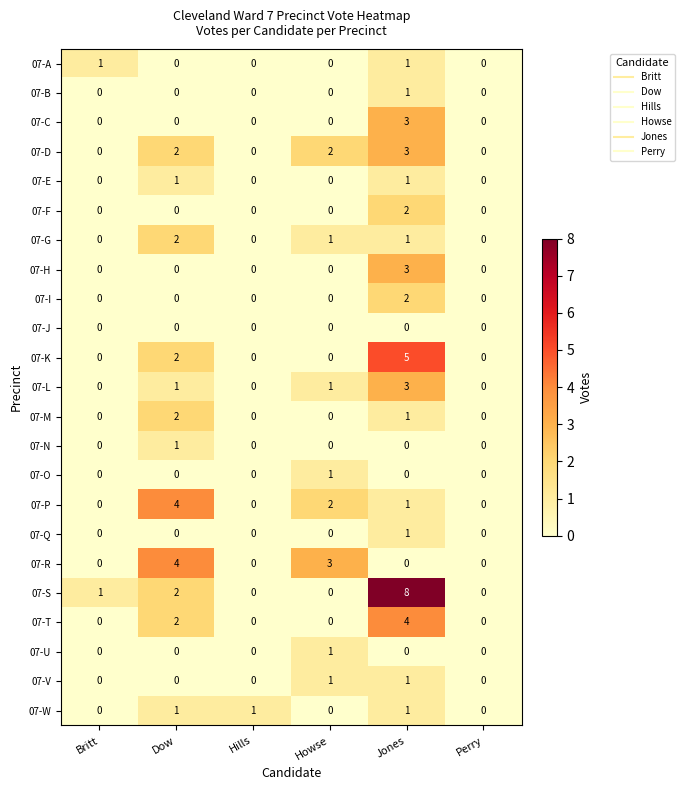

Between Hills and Howse, which series saw the biggest shift?

07-R